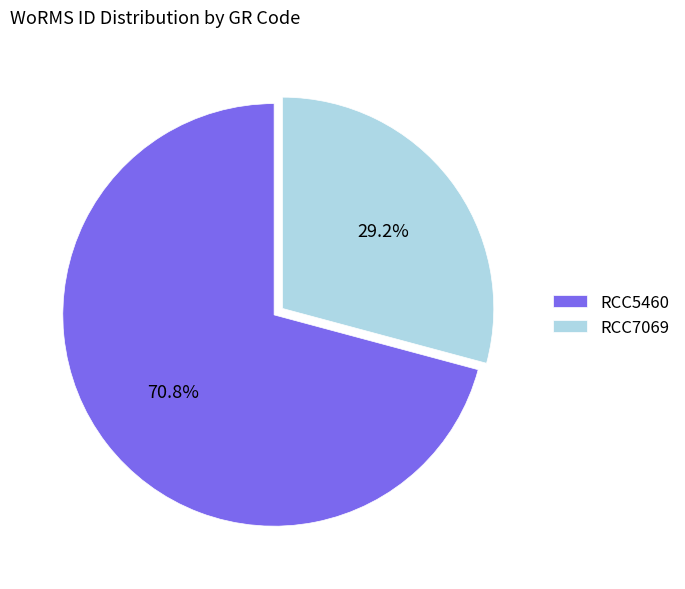

To the nearest percent, what is the average slice percentage?

50%